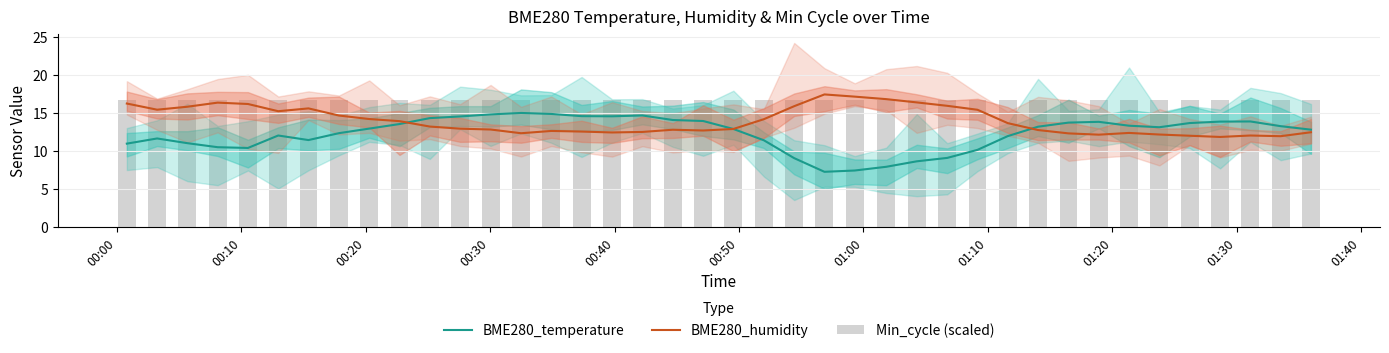

What is the highest value of the BME280_temperature series?

15.1